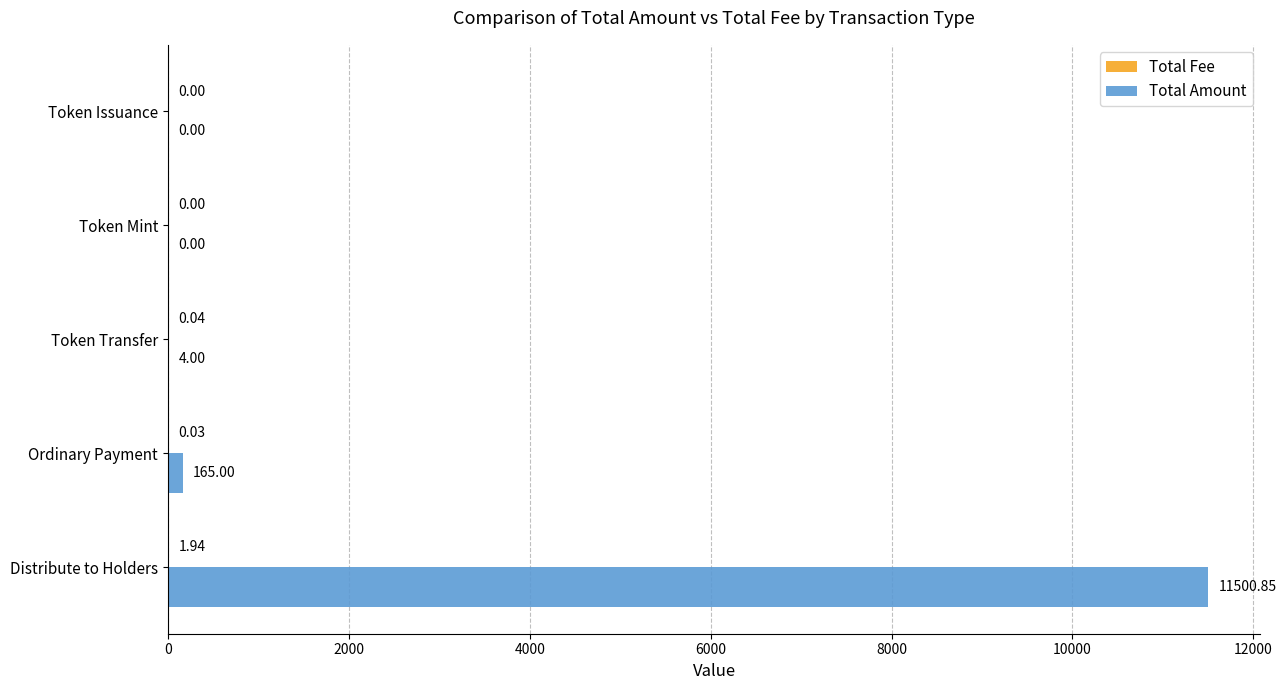

Which series has the largest total across all categories?

Total Amount